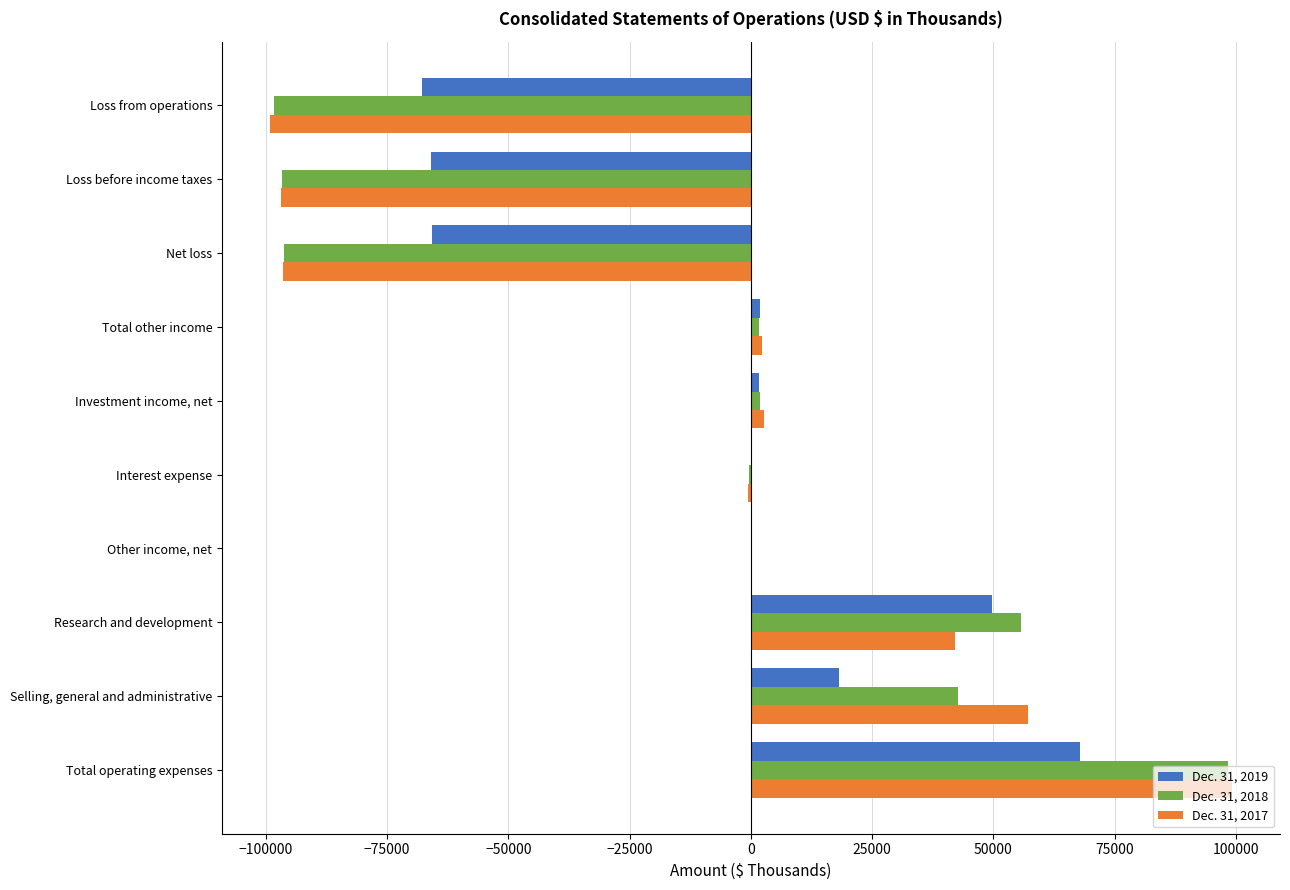

The value of Dec. 31, 2018 at Loss before income taxes is -96729. True or false?

True